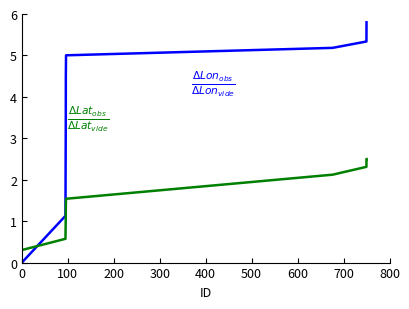

What is the greatest value displayed?

5.8